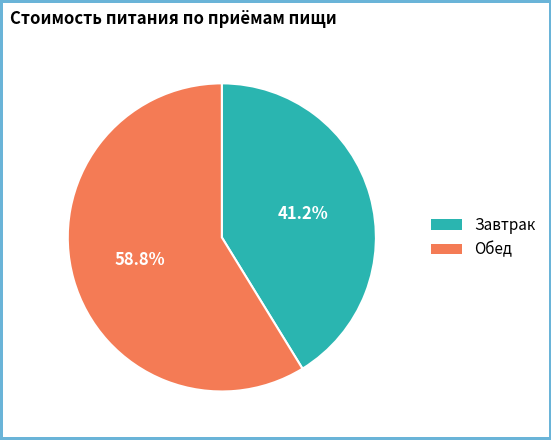

To the nearest percent, what is the combined percentage of Обед and Завтрак?

100%